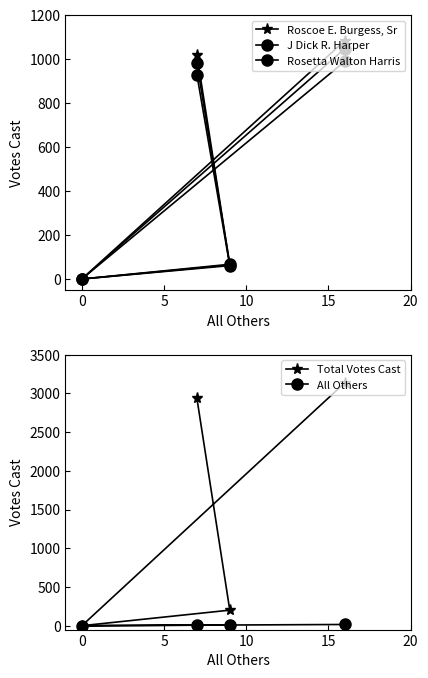

True or false: Roscoe E. Burgess, Sr has a value of 699 at 0.

False